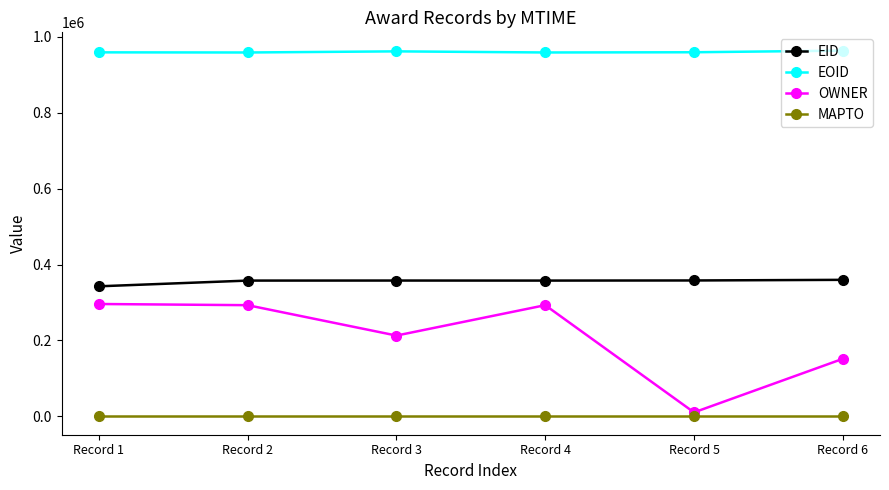

Does the chart display data point markers on the line(s)?

Yes